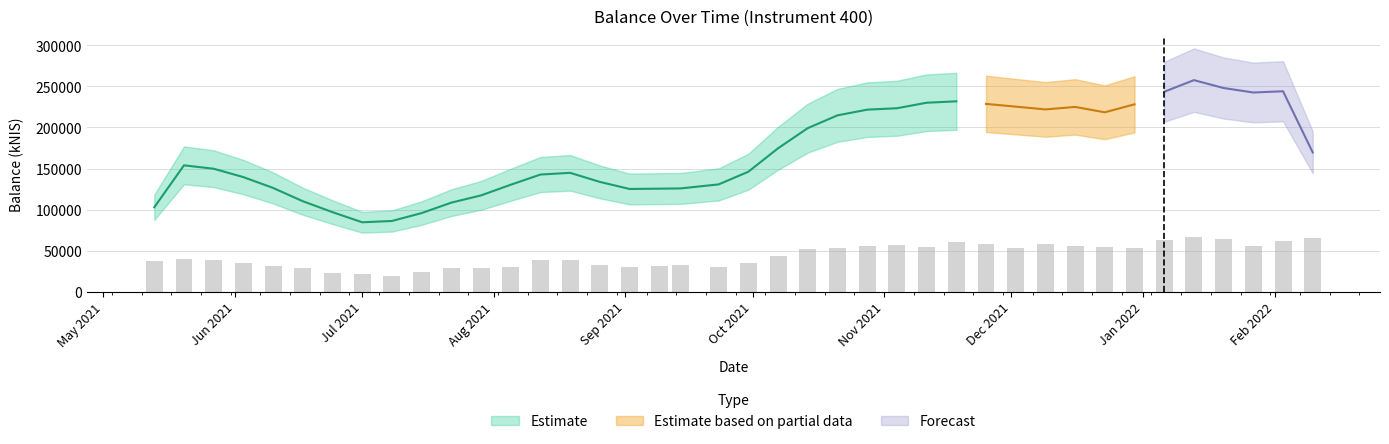

What is the difference between the second highest and second lowest values?

43394.9